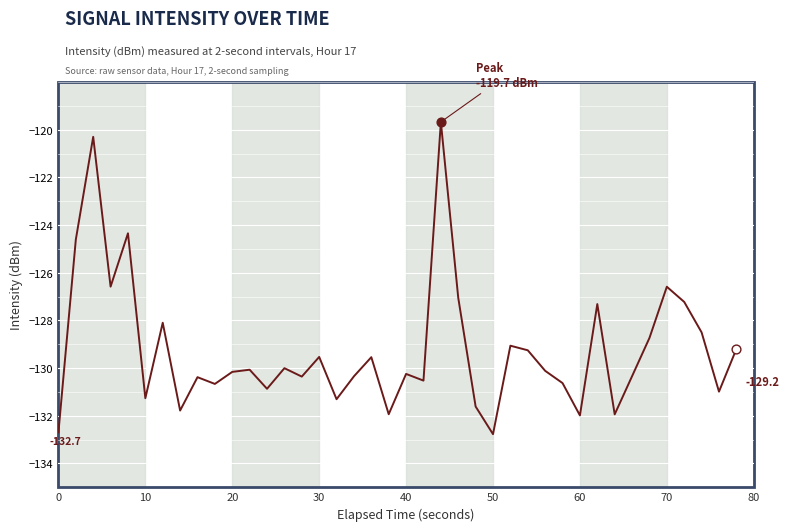

What is the smallest value displayed?

-132.8